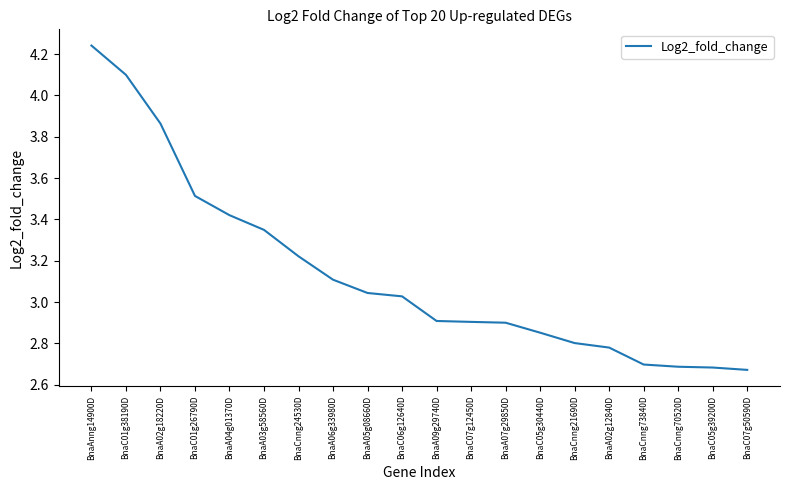

What is the sum of the values at BnaA04g01370D and BnaA03g58560D?

6.8